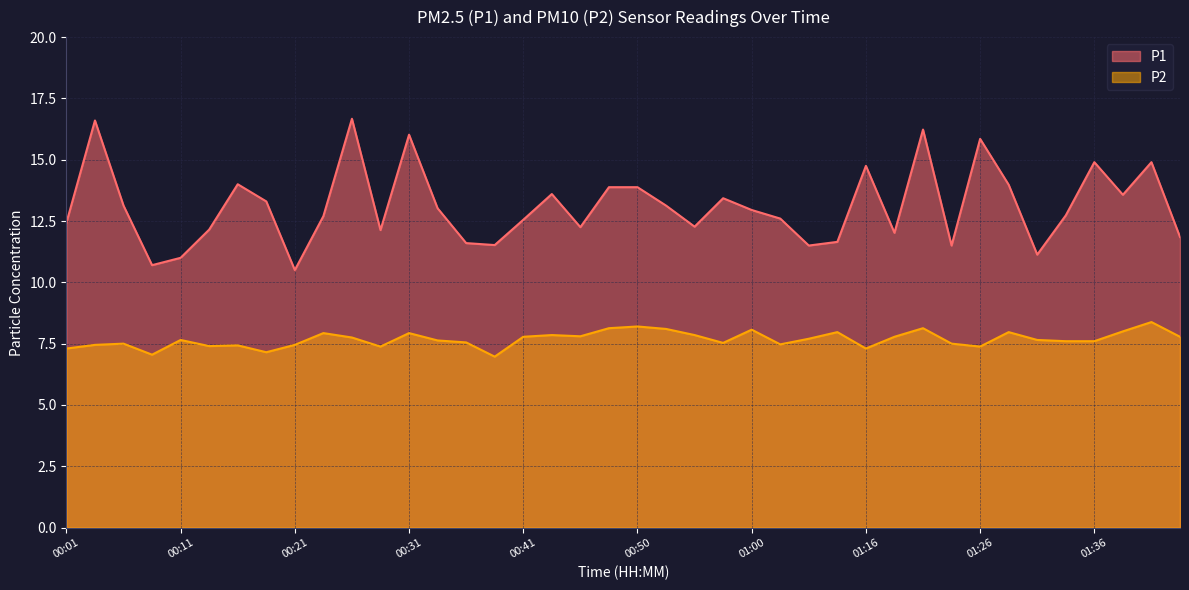

What is the difference between the P1 values at 01:44 and 00:50?

2.0